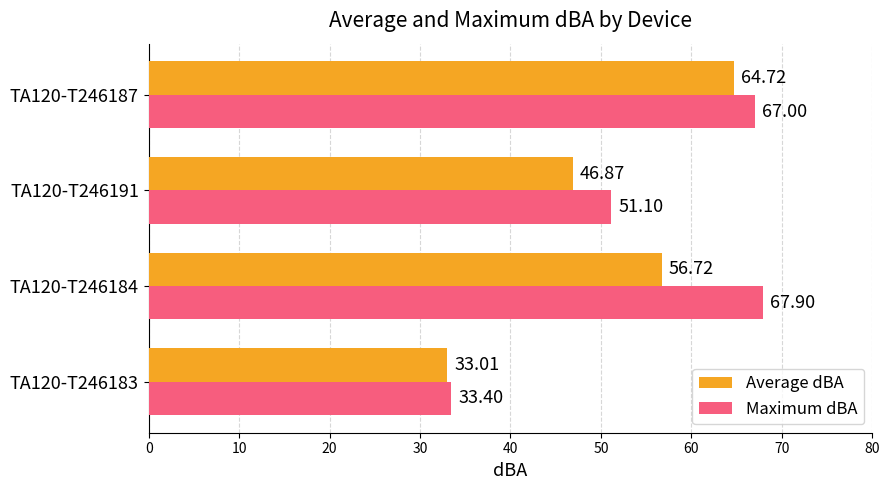

Between TA120-T246183 and TA120-T246184, which series saw the biggest shift?

Maximum dBA